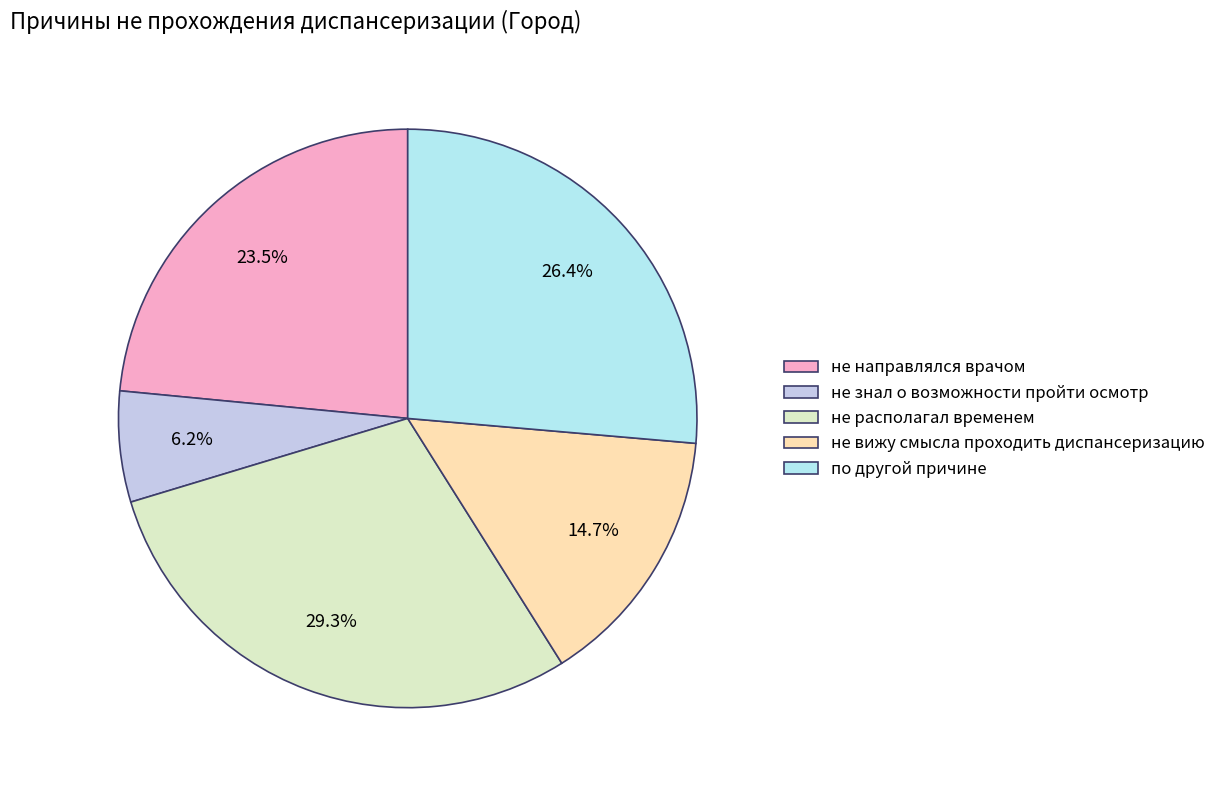

Does не направлялся врачом represent more than half of the total?

No